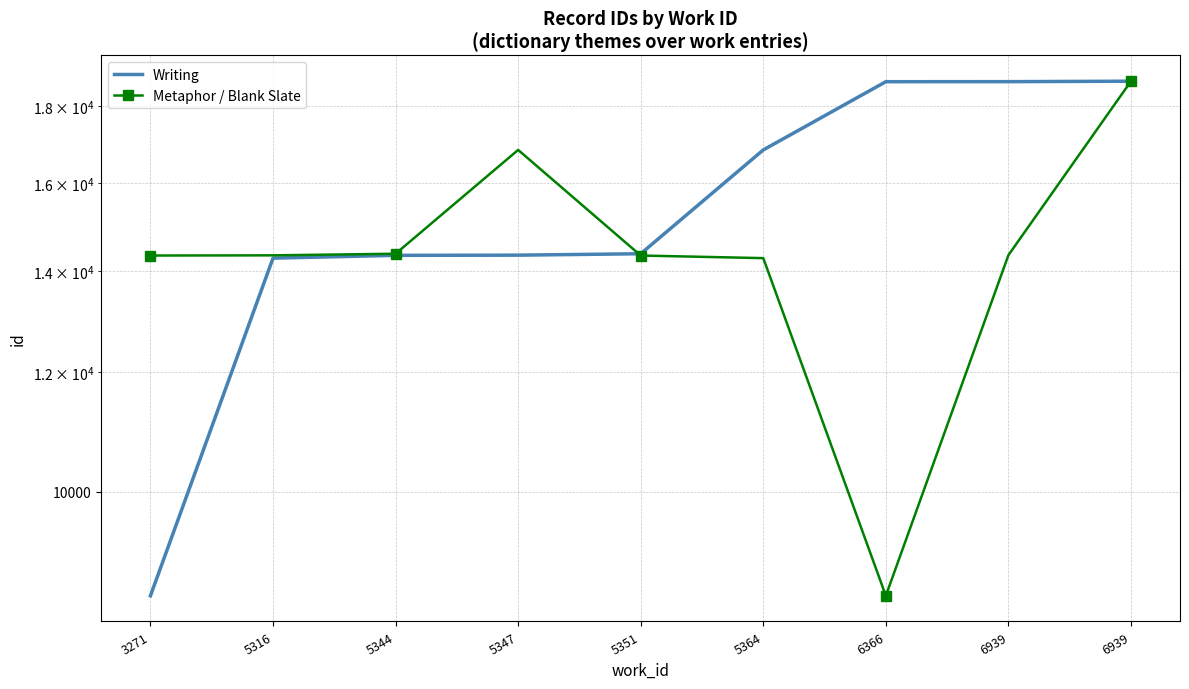

Which series has the largest range (max minus min)?

Writing